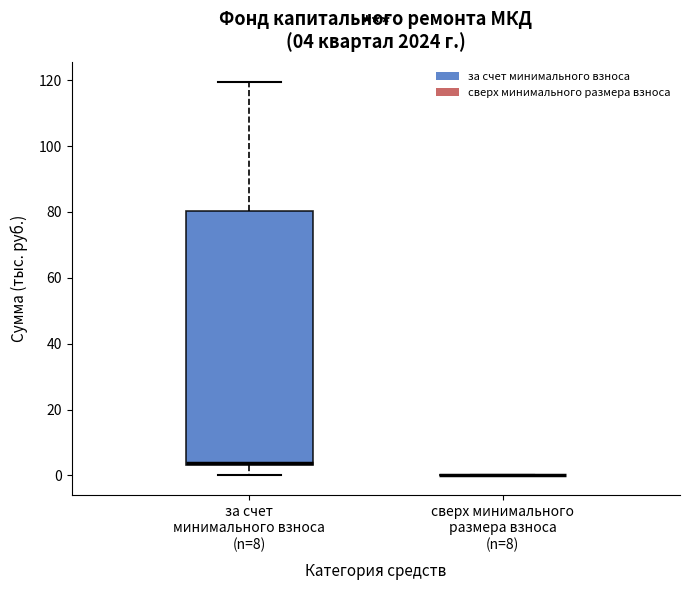

Comparing the boxes themselves (not the whiskers), which one is the tallest?

за счет минимального взноса (n=8)